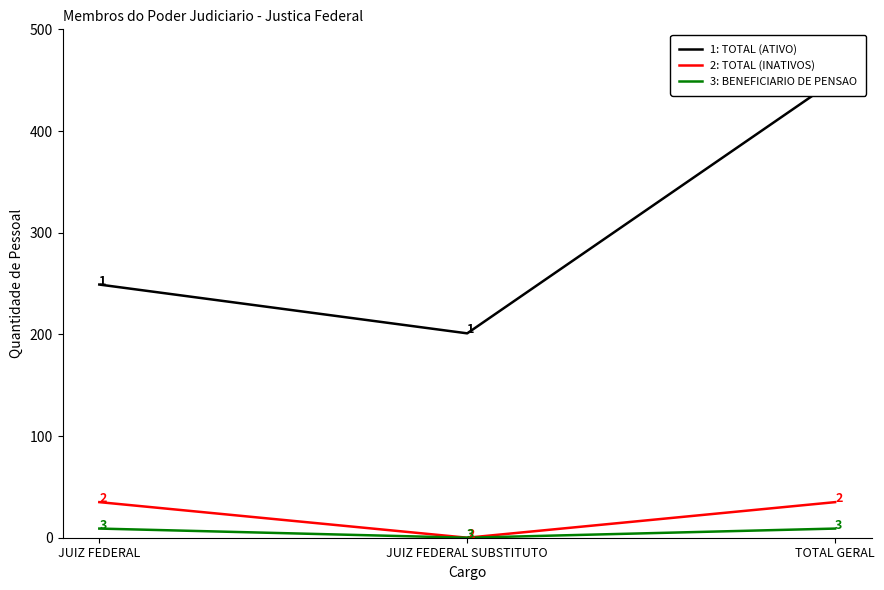

What is the difference between the highest and lowest values at TOTAL GERAL?

441